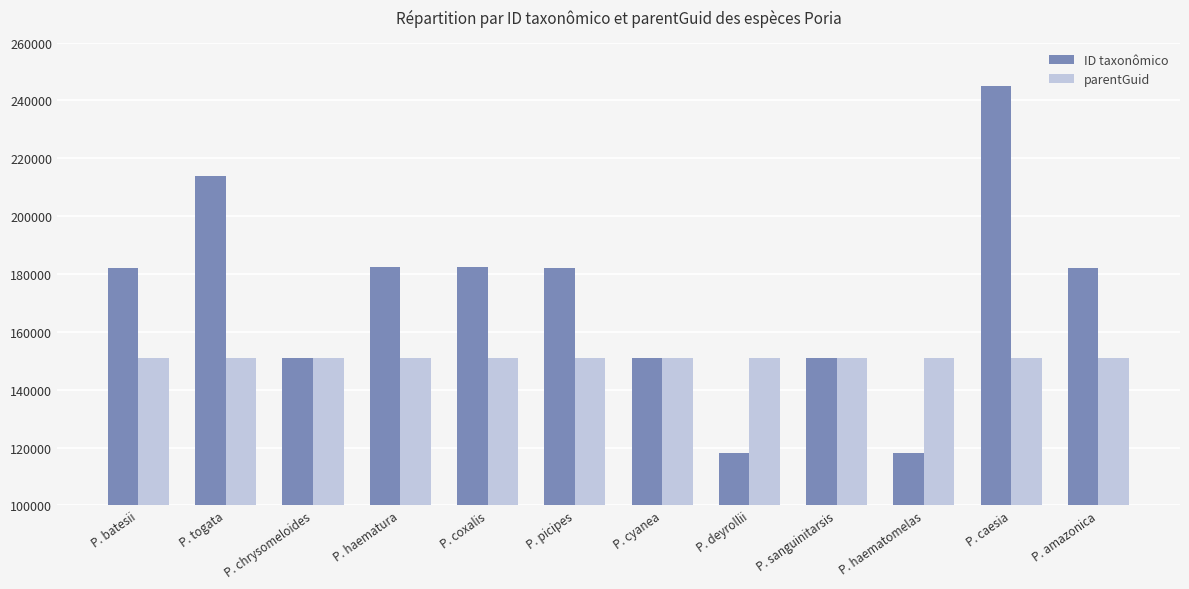

What is the label of the 8th bar from the left?

P. deyrollii